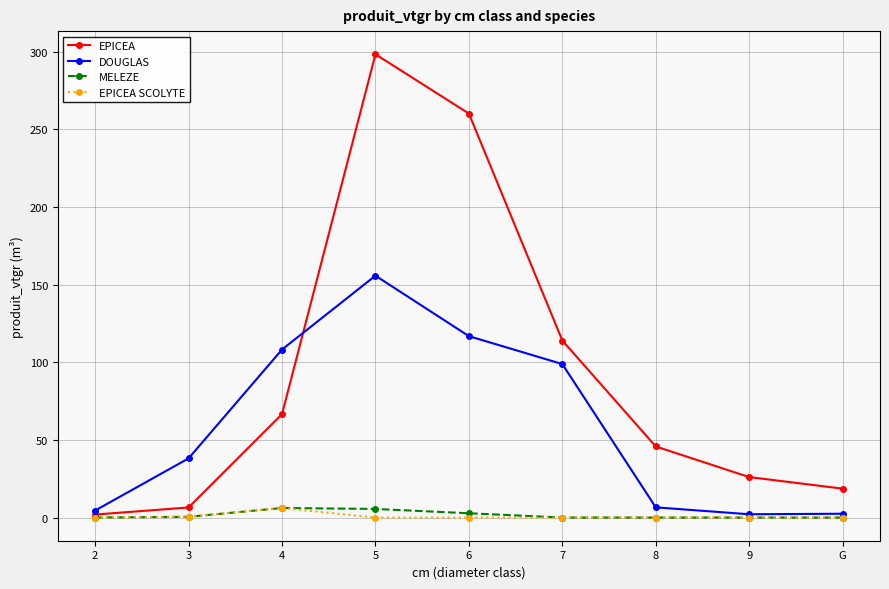

How many distinct data groups are displayed?

4